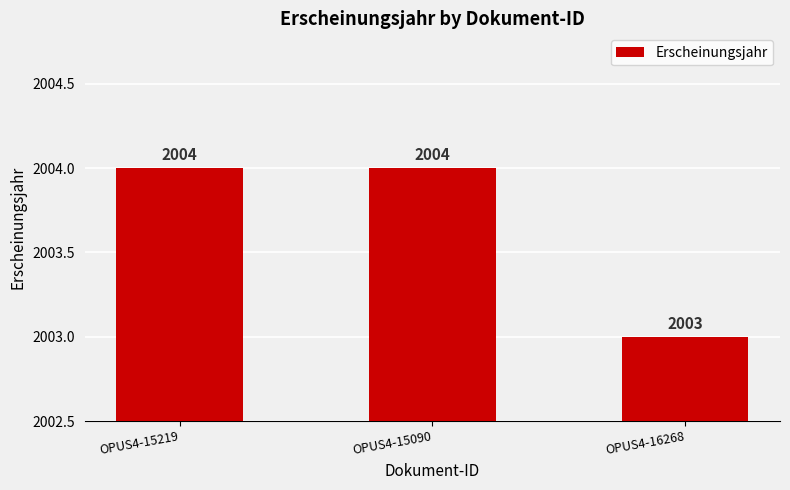

Is it true that the value at OPUS4-16268 is 2003?

True